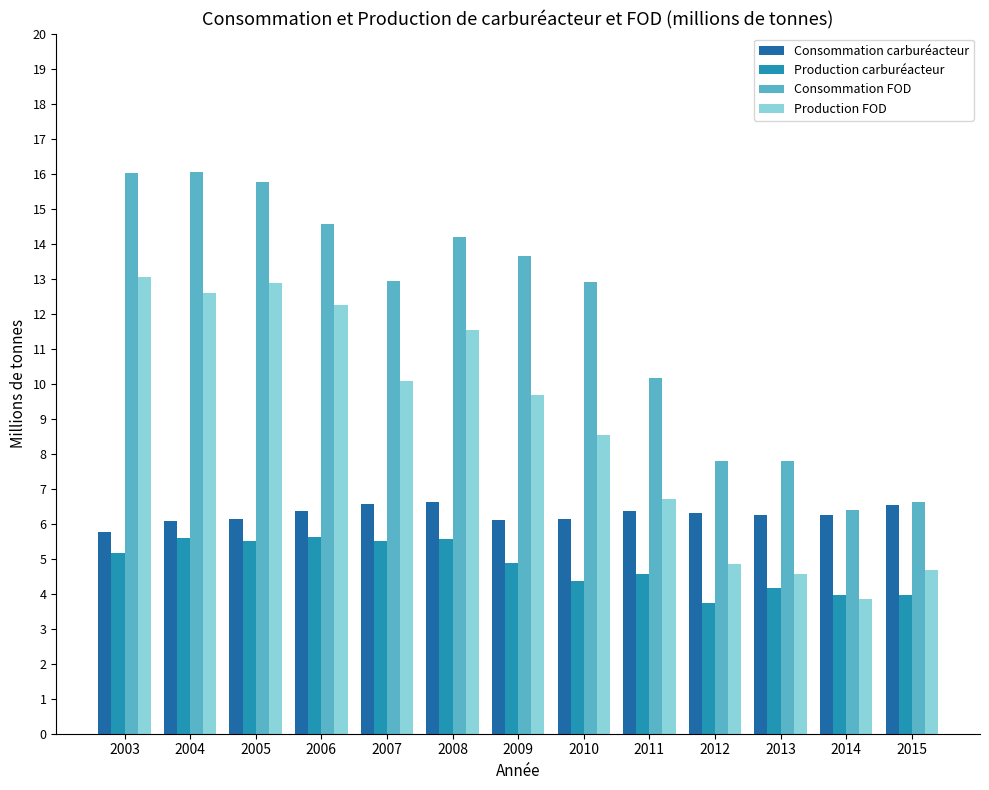

Where does the Production FOD series first go above 9?

2003